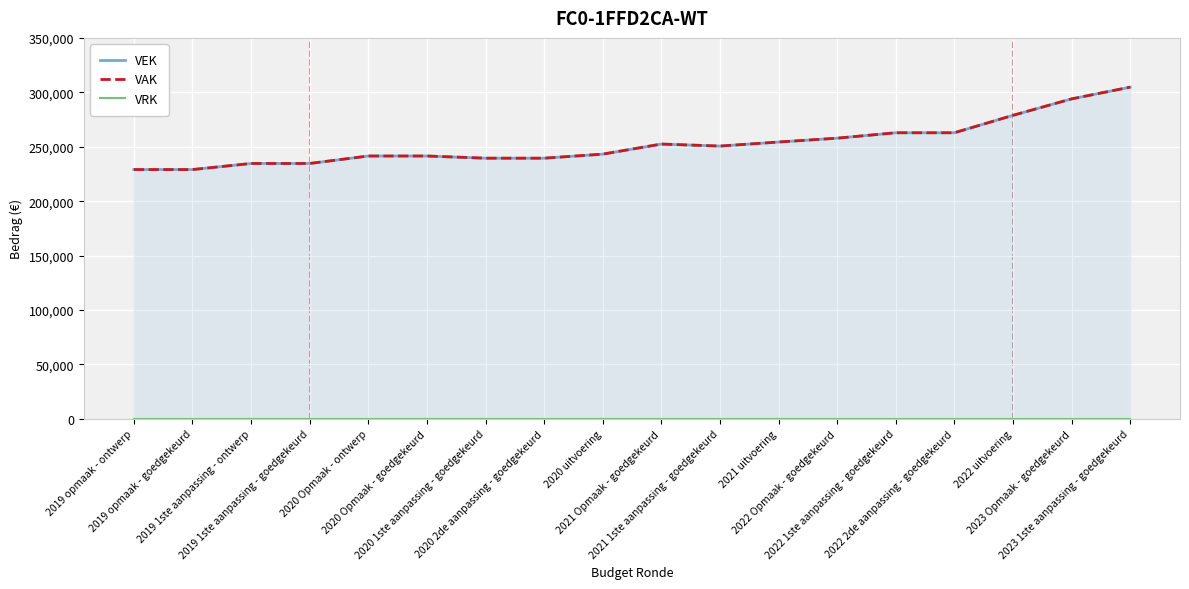

In VEK, how many points are lower than both neighbors (excluding endpoints)?

1